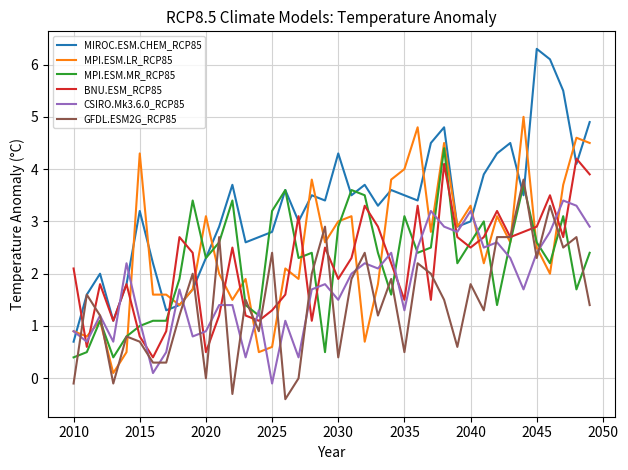

What is the highest value of the MPI.ESM.LR_RCP85 series?

5.0